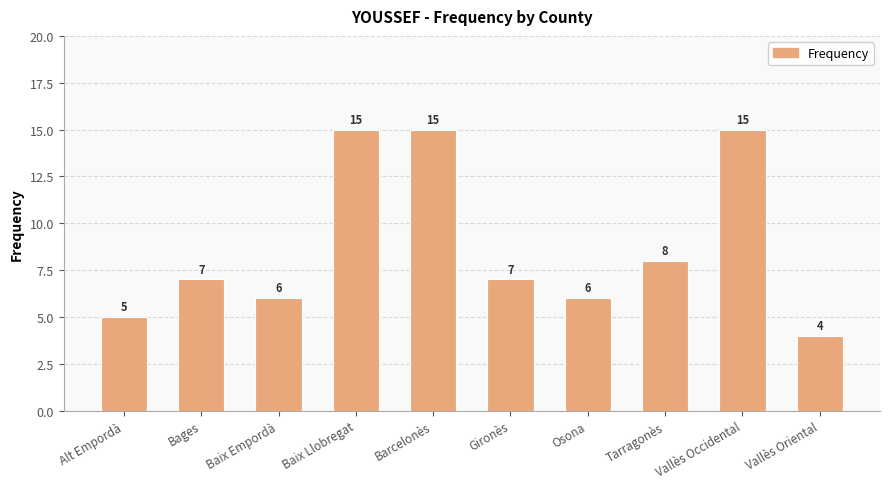

Count the number of data series in this chart.

1